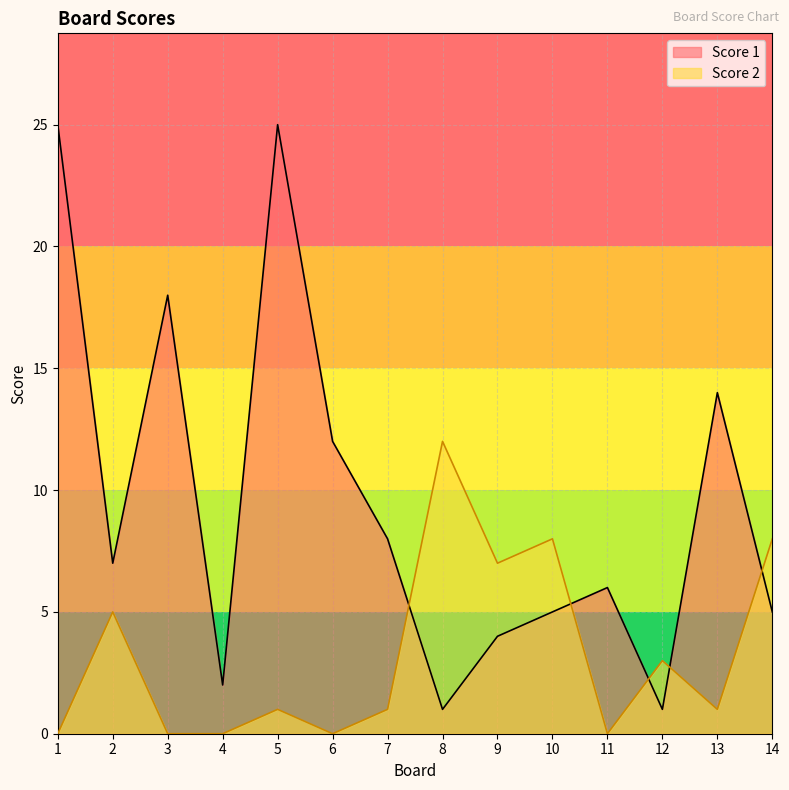

Which series has the widest spread of values?

Score 1